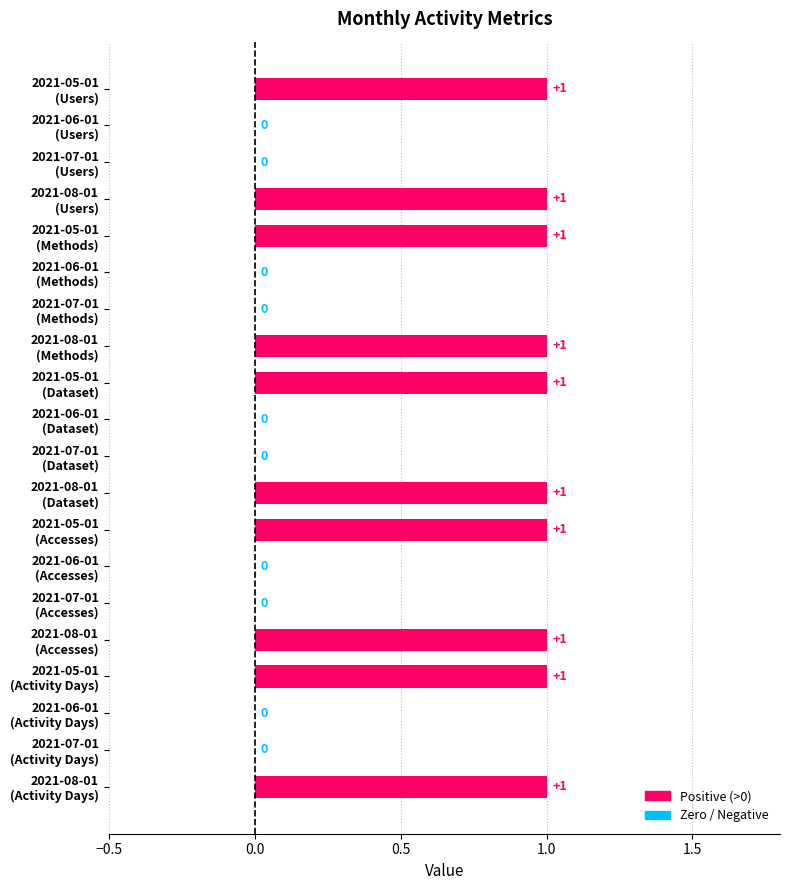

What is the sum of all values?

10